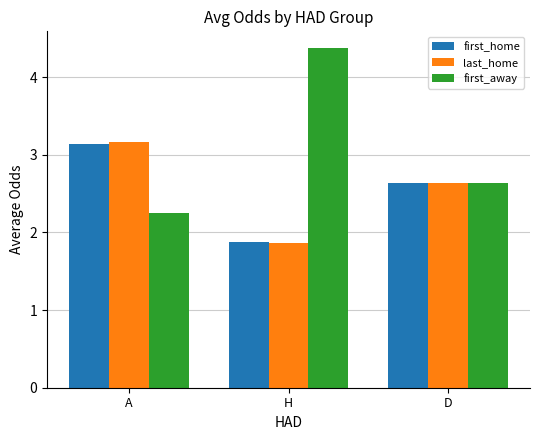

Read the first_home value at H.

1.9